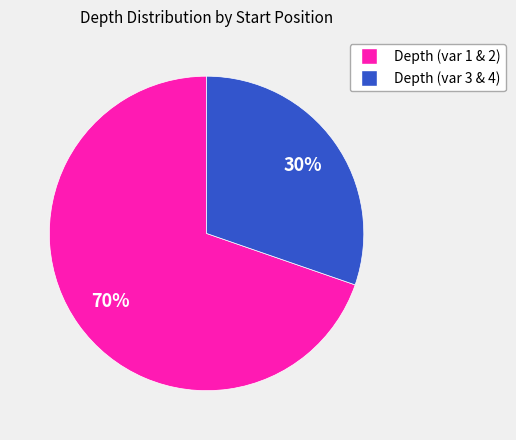

Does any single category account for the majority?

Yes